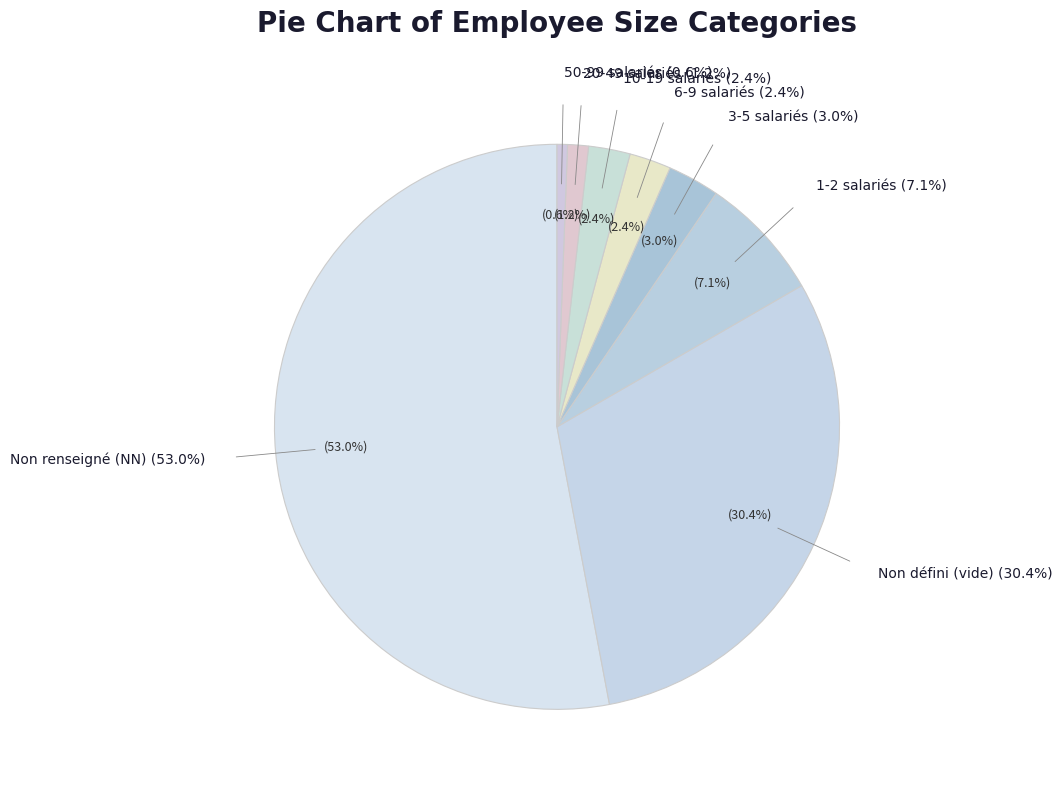

Is there any slice that represents more than half of the pie?

Yes